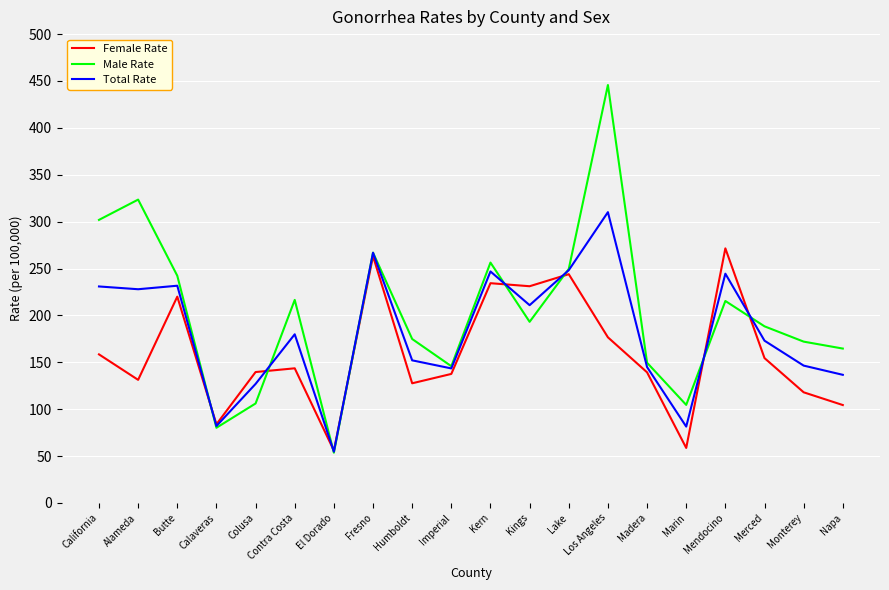

Which category has the highest value across all series?

Los Angeles